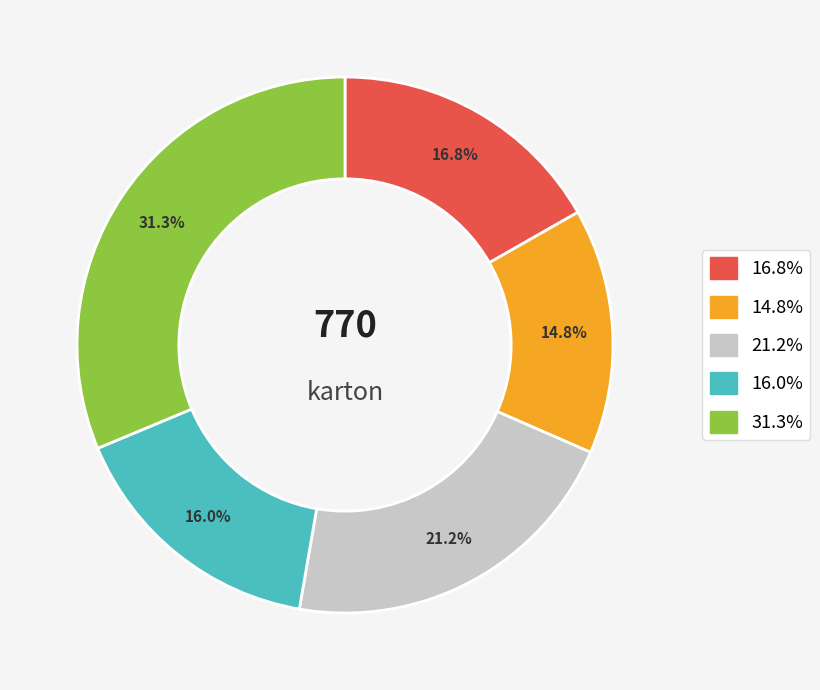

Does any single category account for the majority?

No